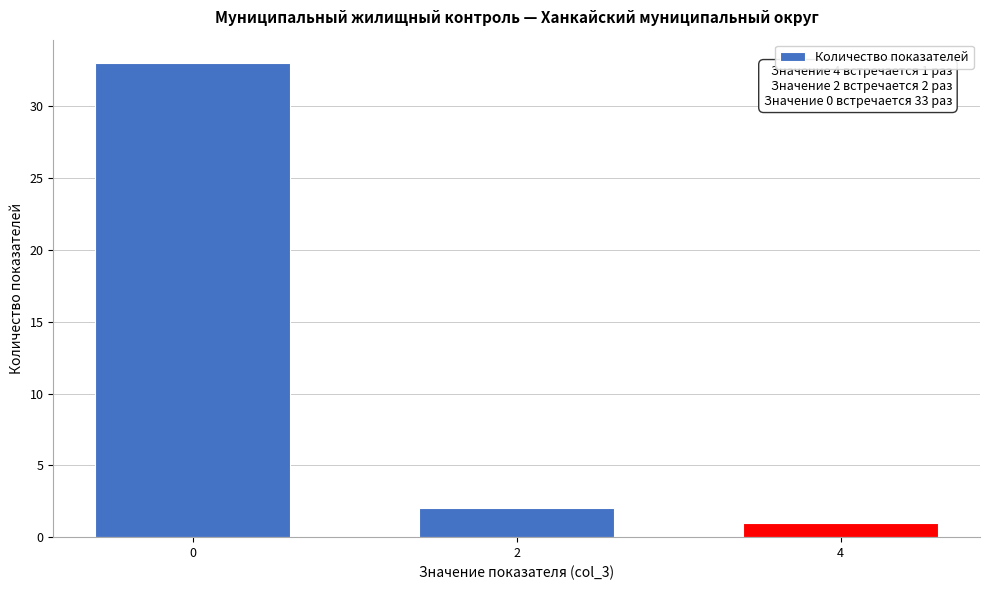

Reading left to right, list all the values displayed in this chart.

33	2	1